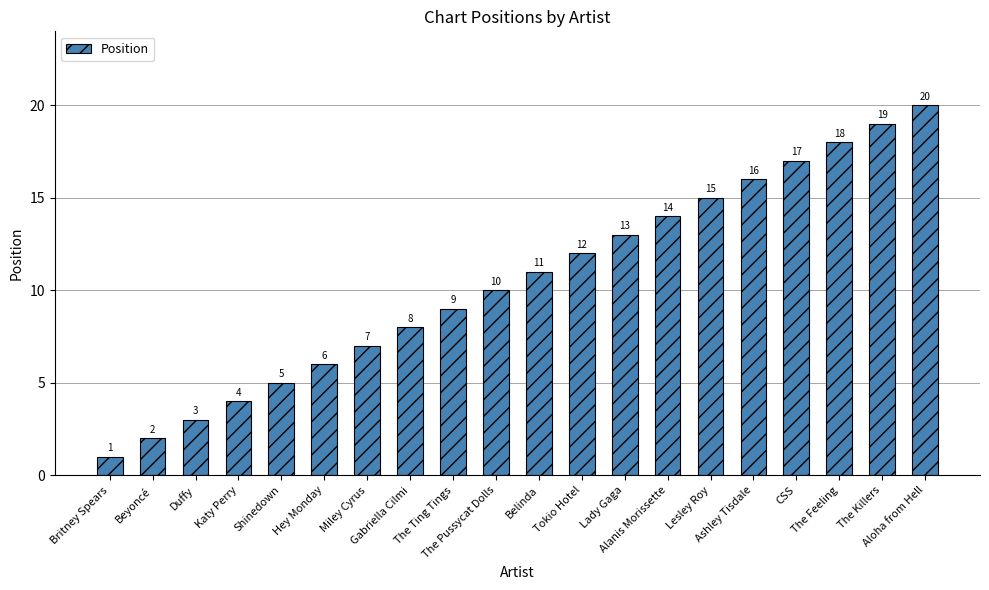

What is the label of the 13th bar from the right?

Gabriella Cilmi